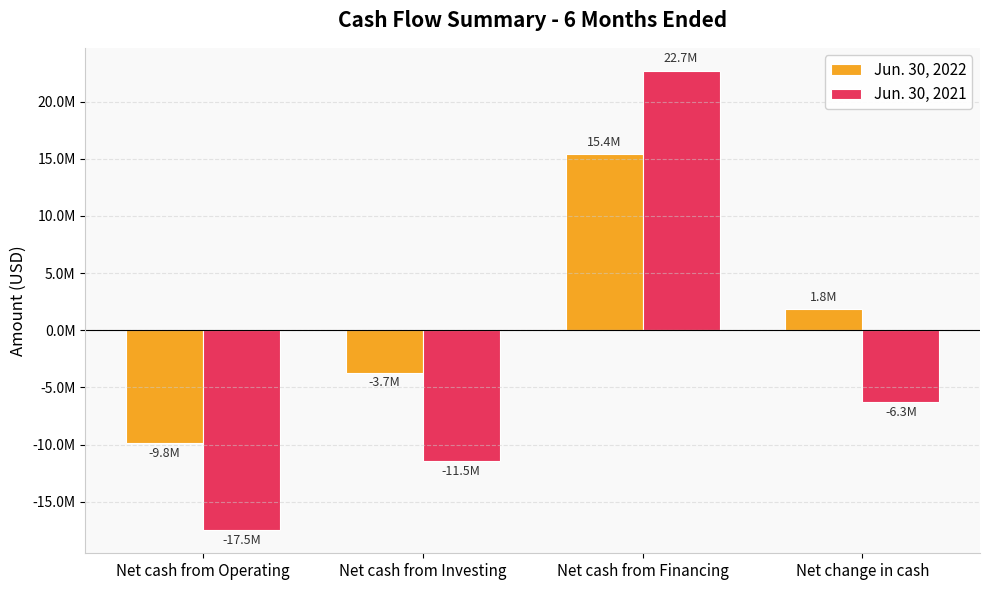

What are all the series names shown in the legend?

Jun. 30, 2022, Jun. 30, 2021